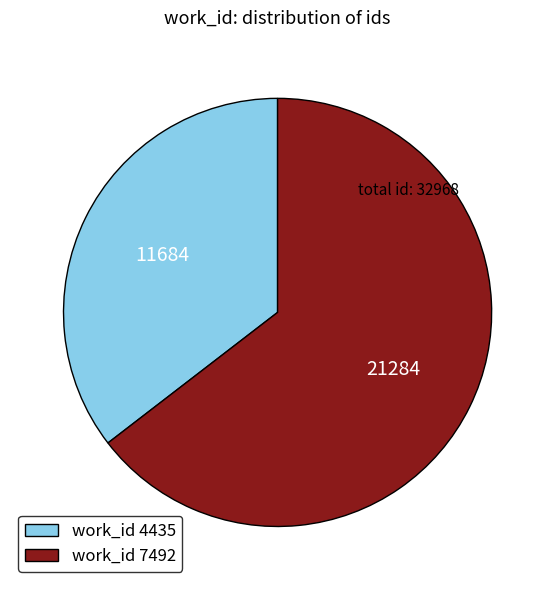

Which category has the biggest portion of the pie?

work_id 7492